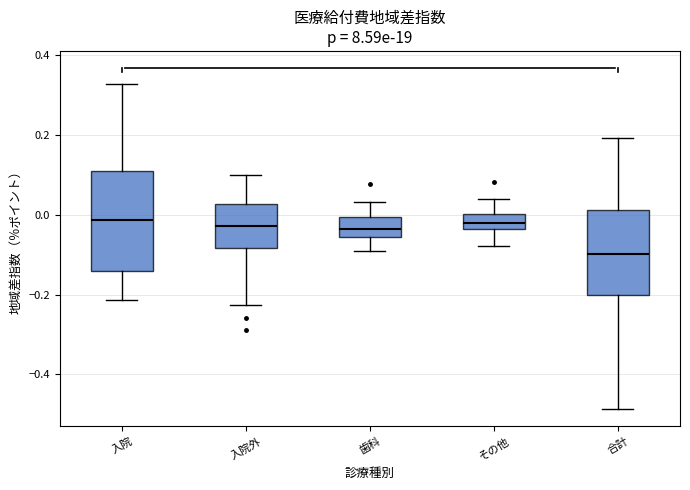

Reading left to right, transcribe this box plot: for each box, give where its median line is, the range the box spans, and where its two whiskers end, as read against the y-axis. The values are not printed on the chart, so give them approximately, as read against the axis.

入院: median -0.02, box -0.14 to 0.12, whiskers -0.22 to 0.32
入院外: median -0.02, box -0.08 to 0.02, whiskers -0.22 to 0.10
歯科: median -0.04, box -0.06 to 0.00, whiskers -0.10 to 0.04
その他: median -0.02, box -0.04 to 0.00, whiskers -0.08 to 0.04
合計: median -0.10, box -0.20 to 0.02, whiskers -0.48 to 0.20